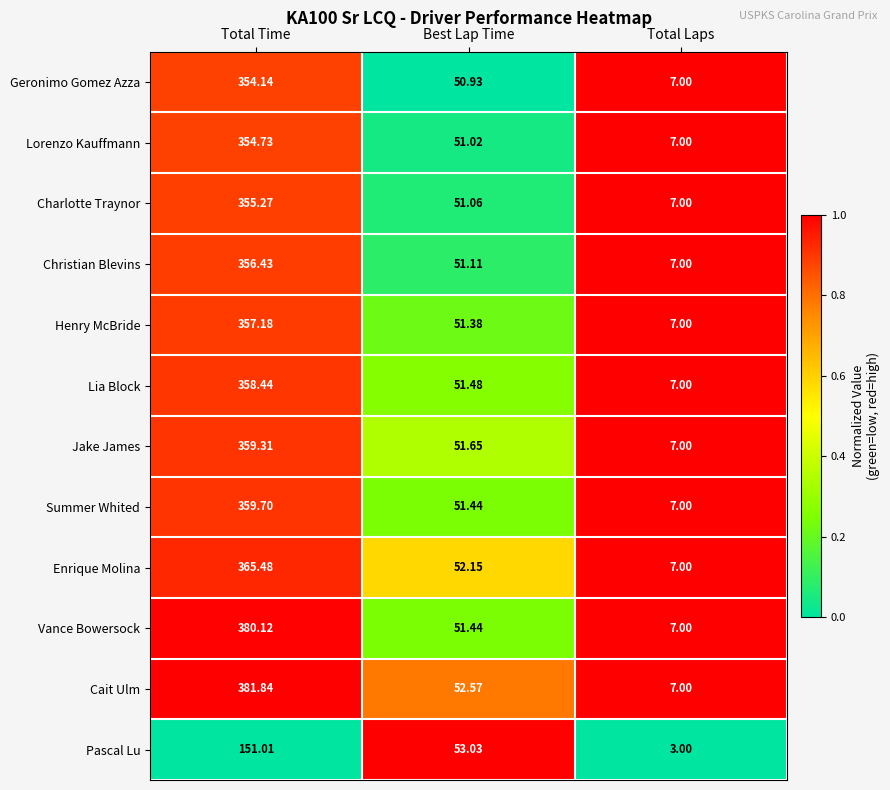

Which category has the highest value across all series?

Total Time